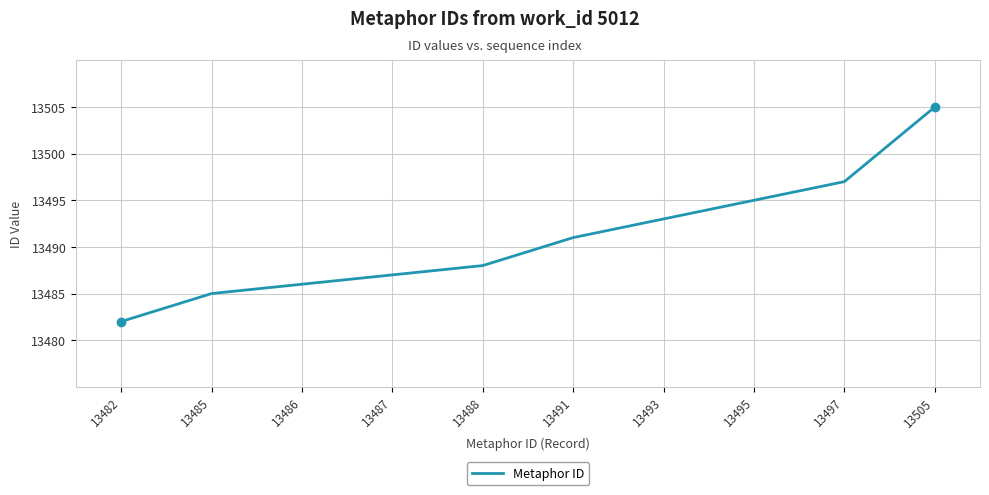

Reading right to left, transcribe all the data shown in this chart.

13505=13505	13497=13497	13495=13495	13493=13493	13491=13491	13488=13488	13487=13487	13486=13486	13485=13485	13482=13482